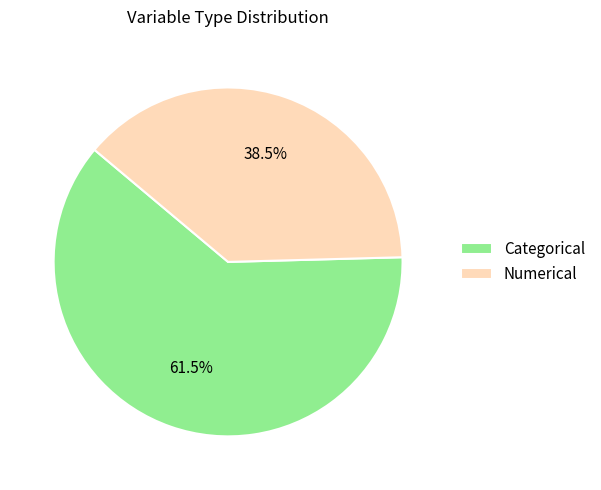

Count the number of slices in the pie.

2